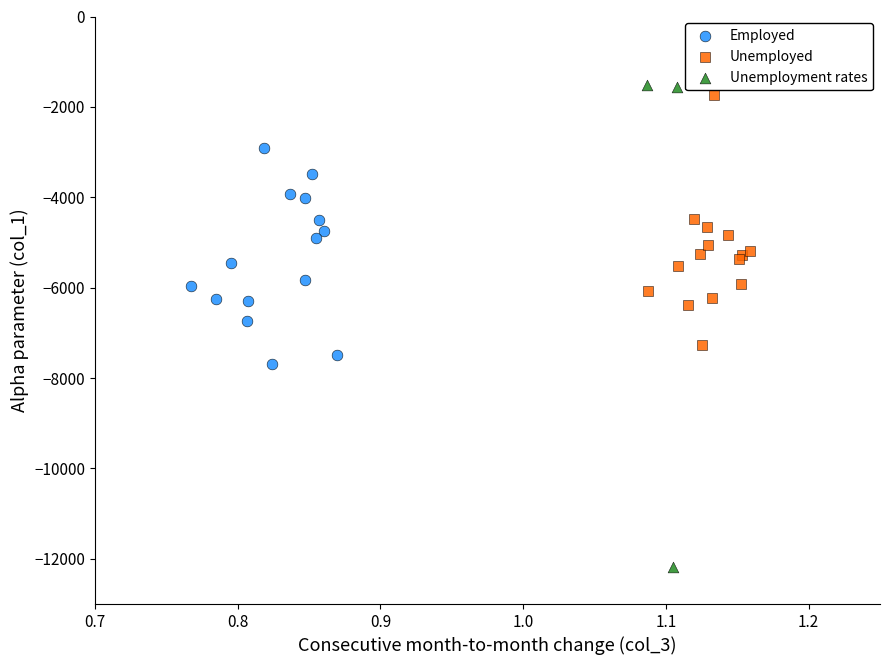

Which series has the widest spread of Y values?

Unemployment rates